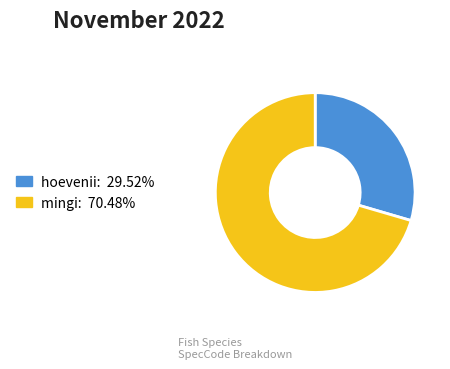

True or false: hoevenii accounts for 30% of the total.

True